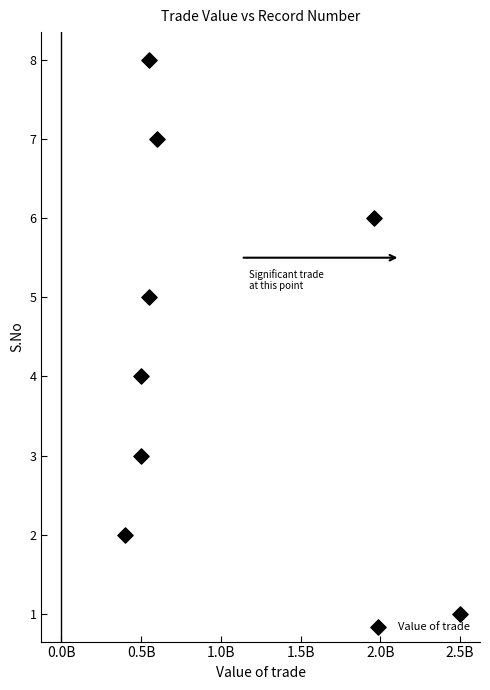

What is the average X value?

944868462